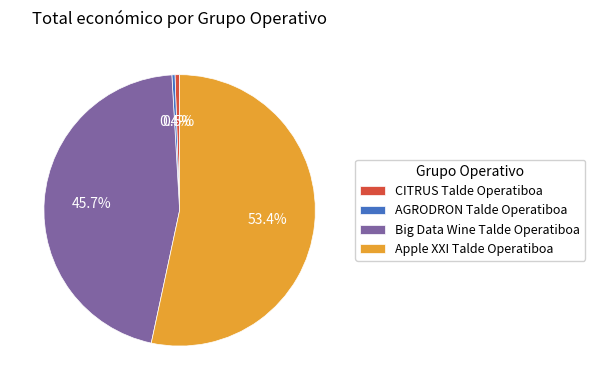

Which category has the biggest portion of the pie?

Apple XXI Talde Operatiboa